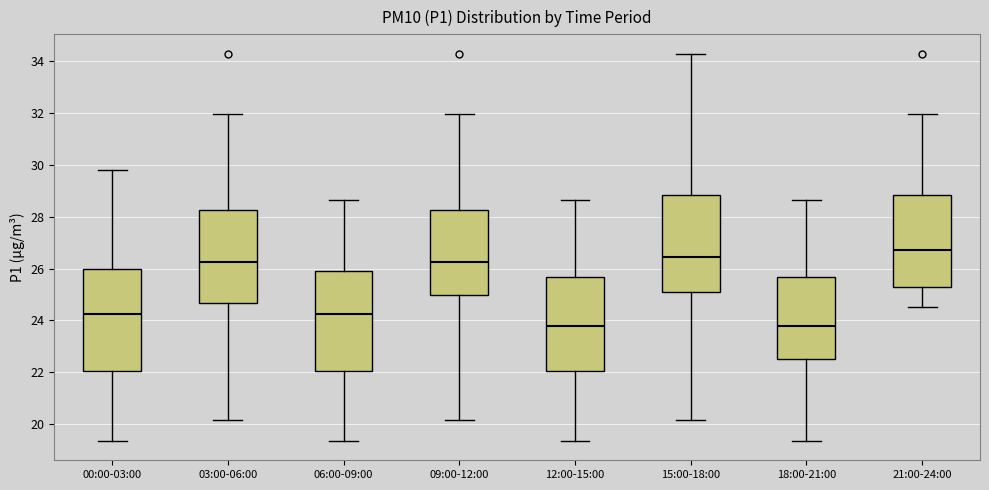

Reading left to right, transcribe this box plot: for each box, give where its median line is, the range the box spans, and where its two whiskers end, as read against the y-axis. The values are not printed on the chart, so give them approximately, as read against the axis.

00:00-03:00: median 24.2, box 22.0 to 26.0, whiskers 19.4 to 29.8
03:00-06:00: median 26.2, box 24.6 to 28.2, whiskers 20.2 to 32.0
06:00-09:00: median 24.2, box 22.0 to 26.0, whiskers 19.4 to 28.6
09:00-12:00: median 26.2, box 25.0 to 28.2, whiskers 20.2 to 32.0
12:00-15:00: median 23.8, box 22.0 to 25.6, whiskers 19.4 to 28.6
15:00-18:00: median 26.4, box 25.2 to 28.8, whiskers 20.2 to 34.4
18:00-21:00: median 23.8, box 22.6 to 25.6, whiskers 19.4 to 28.6
21:00-24:00: median 26.8, box 25.2 to 28.8, whiskers 24.6 to 32.0